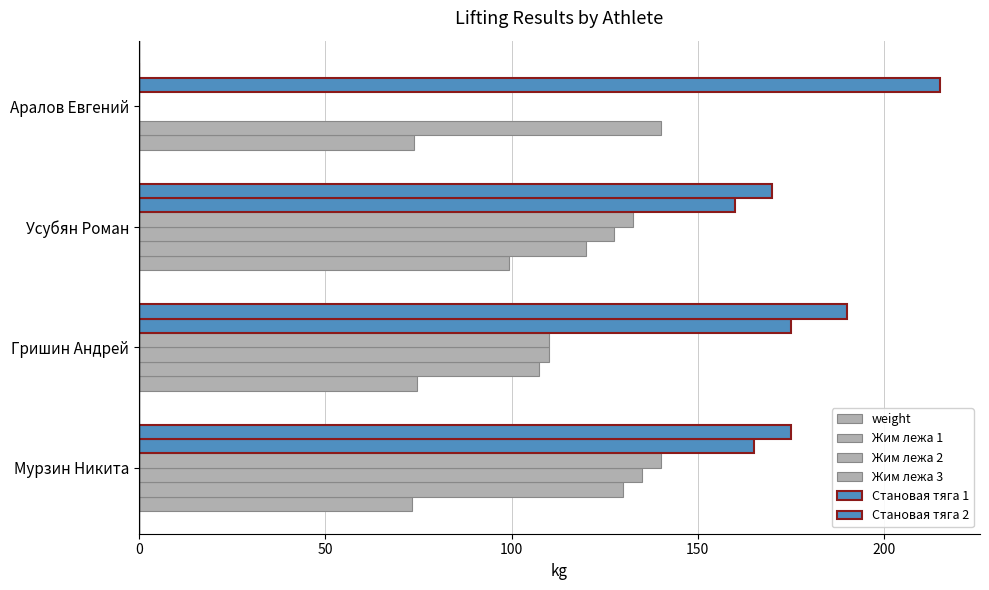

What is the average value of the Жим лежа 2 series?

93.1